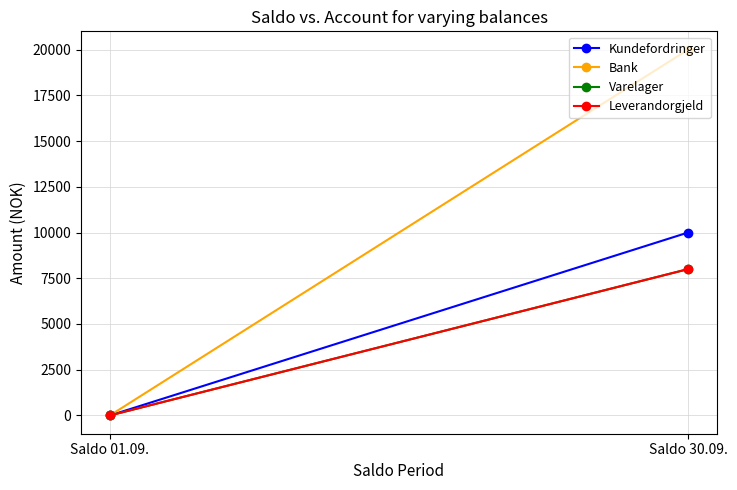

What is the difference between the Bank values at Saldo 30.09. and Saldo 01.09.?

20000